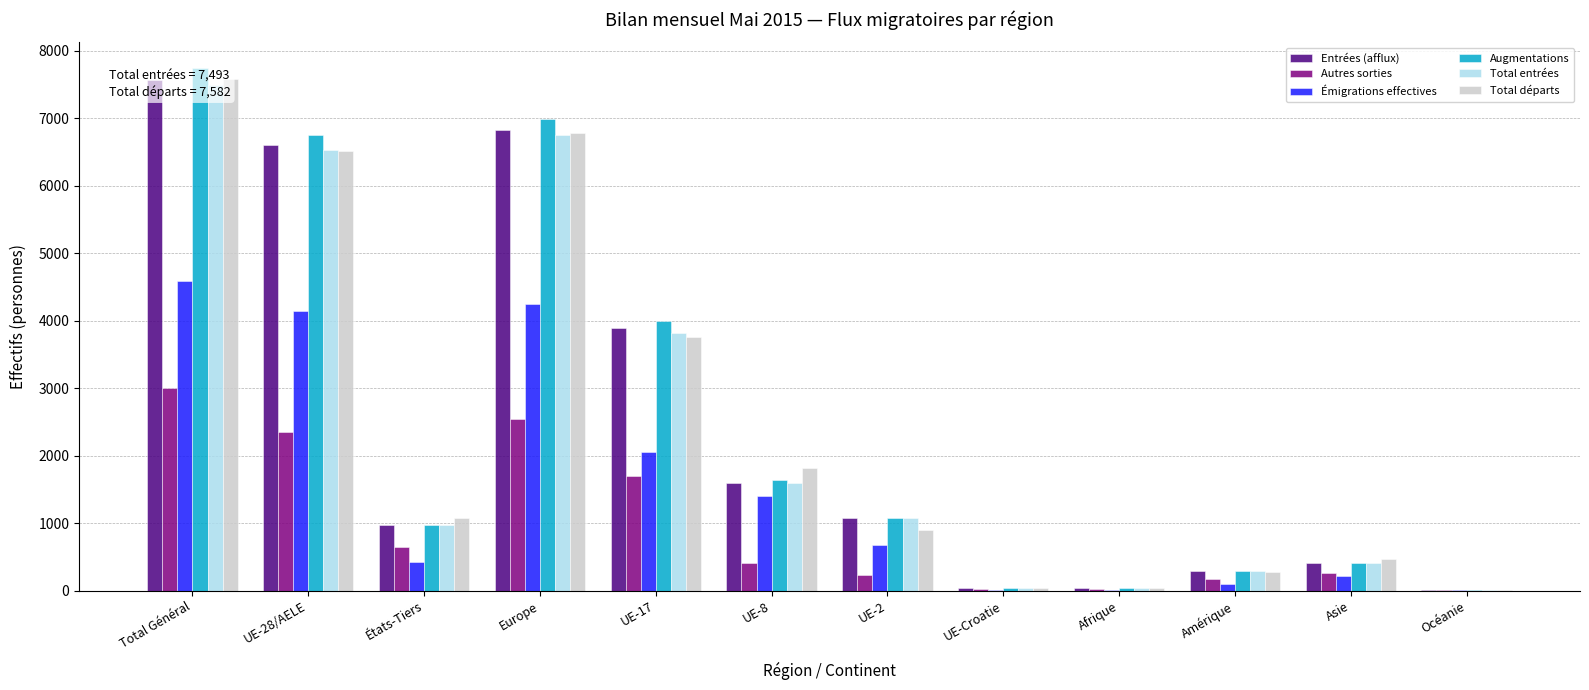

What is the difference between the Augmentations values at États-Tiers and UE-2?

96